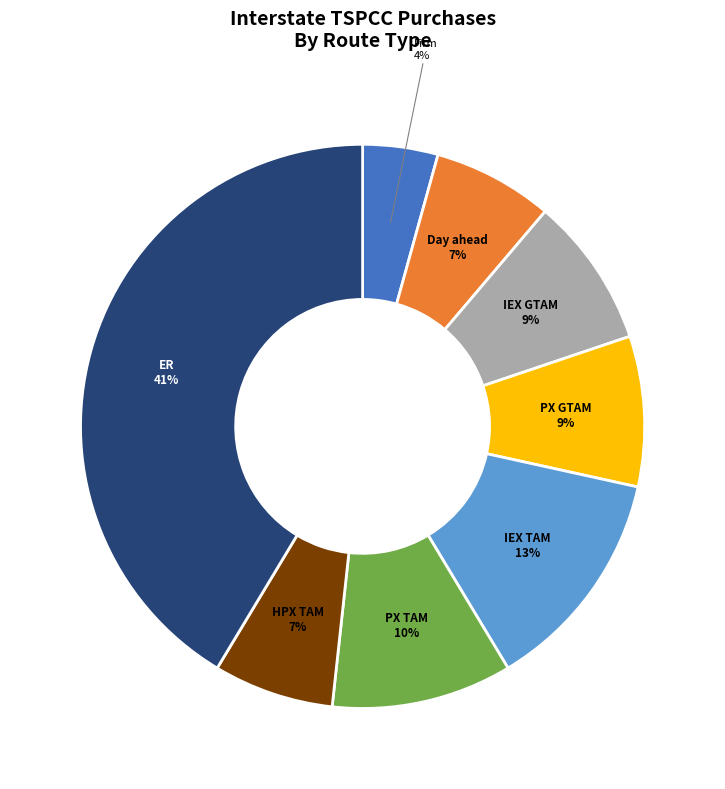

Is PX GTAM the majority of the pie?

No